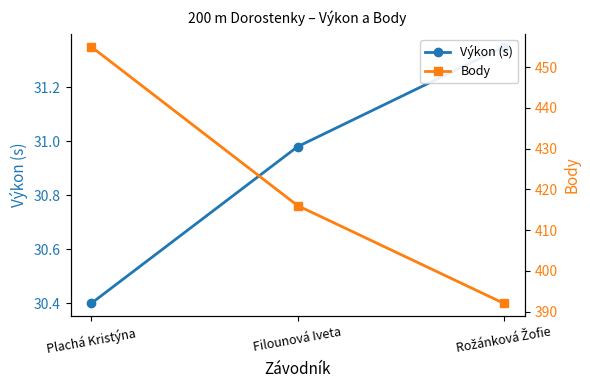

What is the average value of the Výkon (s) series?

30.9